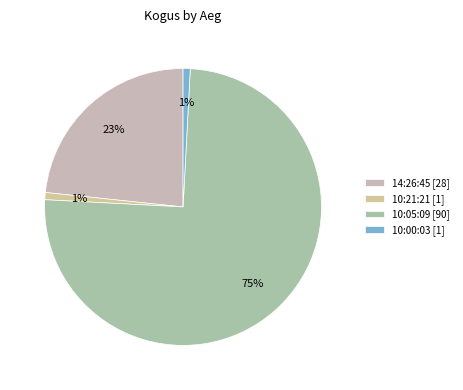

Rank the categories by value from lowest to highest.

10:21:21, 10:00:03, 14:26:45, 10:05:09